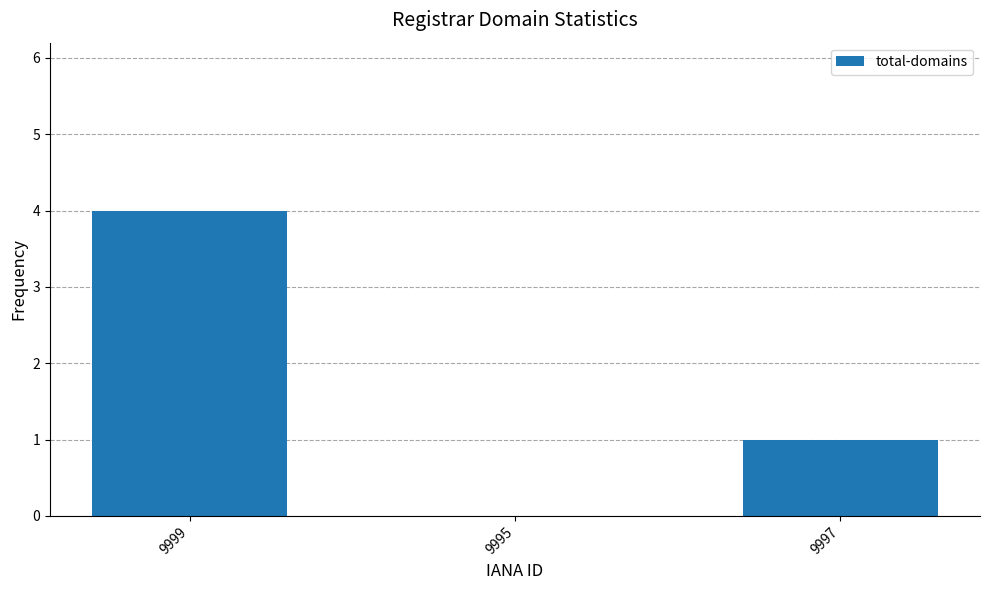

At which label is the value closest to 2?

9997